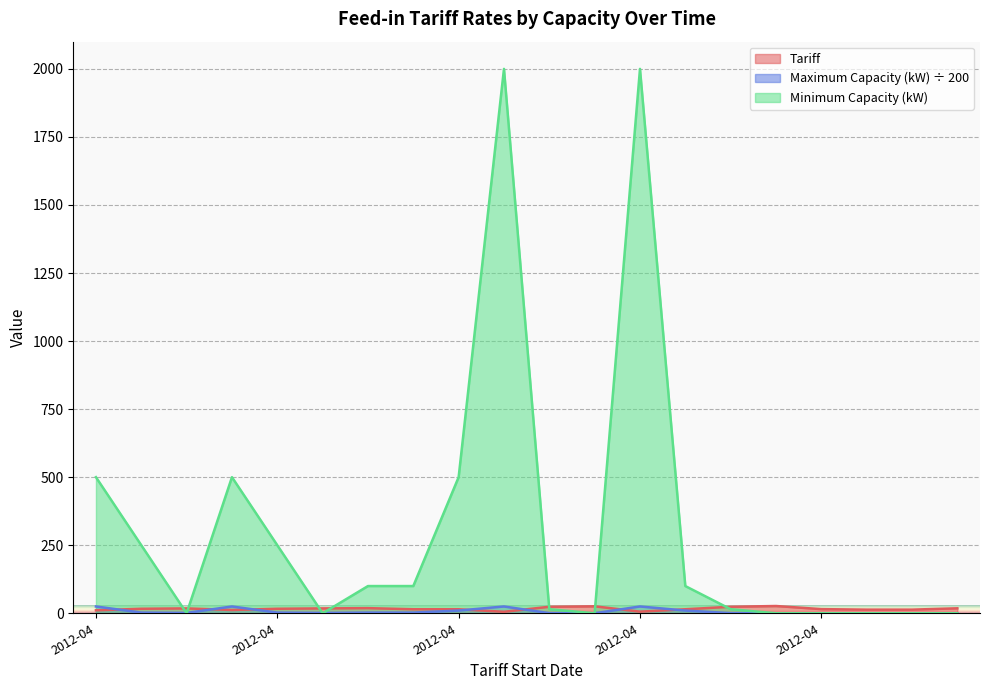

In Minimum Capacity (kW), how many points are lower than both neighbors (excluding endpoints)?

3